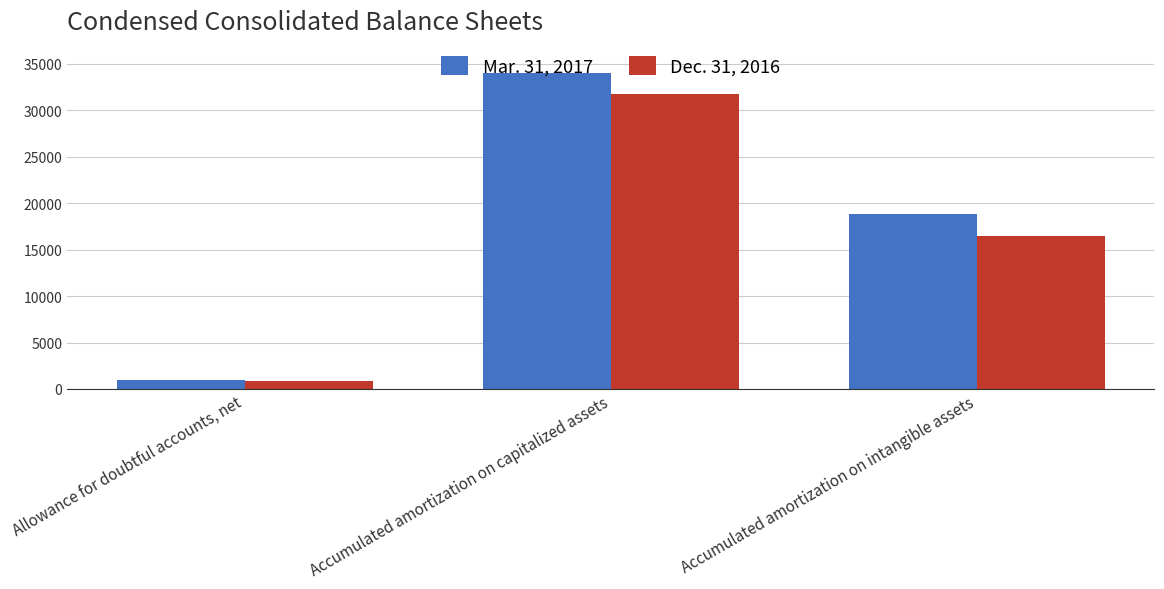

Which series has the largest total across all categories?

Mar. 31, 2017